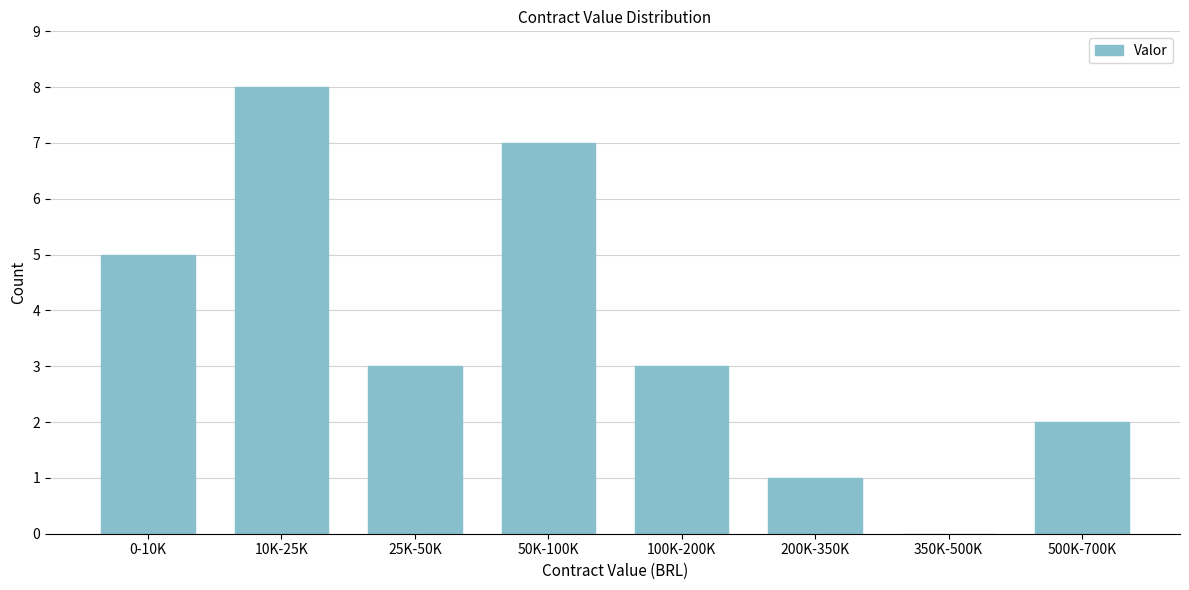

Reading left to right, list all the values displayed in this chart.

0-10K=5	10K-25K=8	25K-50K=3	50K-100K=7	100K-200K=3	200K-350K=1	350K-500K=0	500K-700K=2